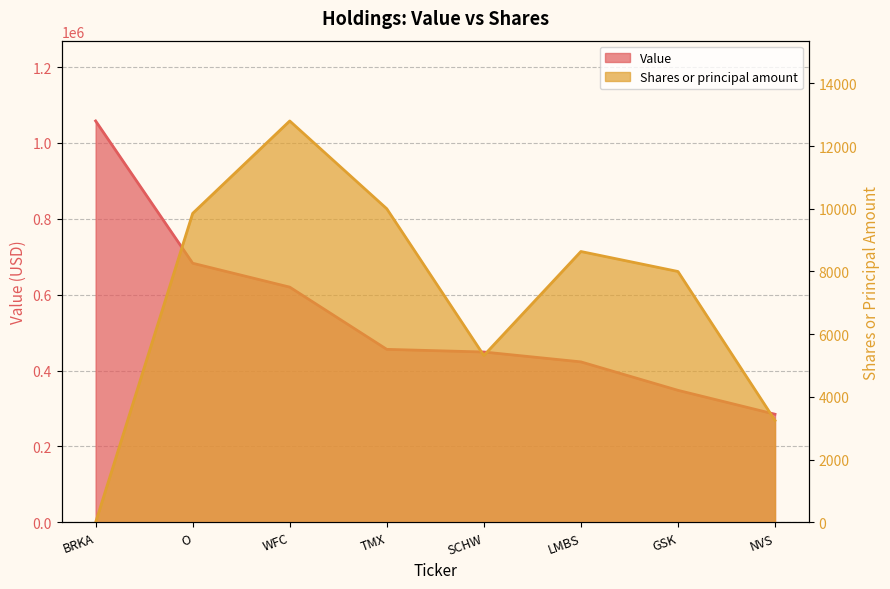

What is the highest value of the Value series?

1058000